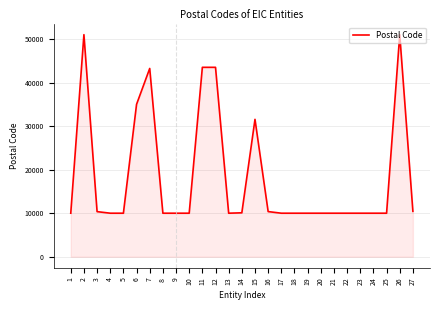

What is the maximum value shown in the chart?

51000